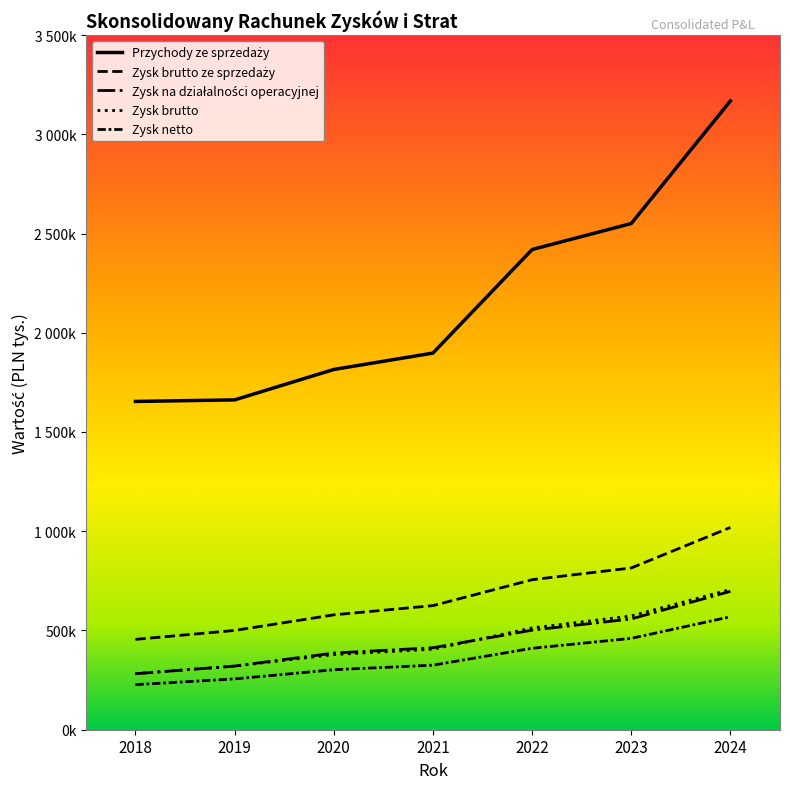

What is the minimum value shown in the chart?

227023